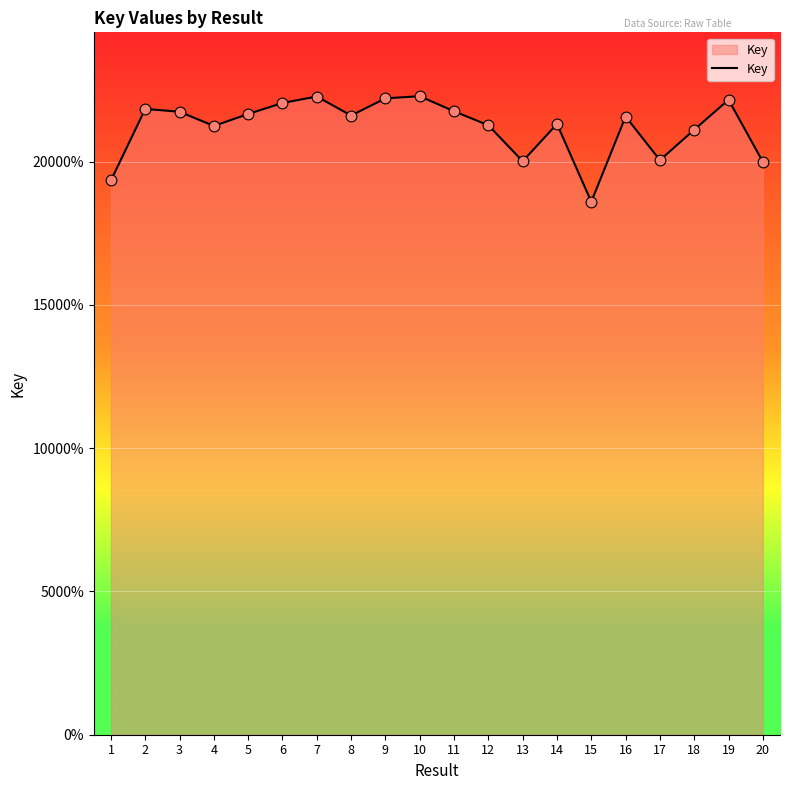

Which has a higher value, 4 or 5?

5